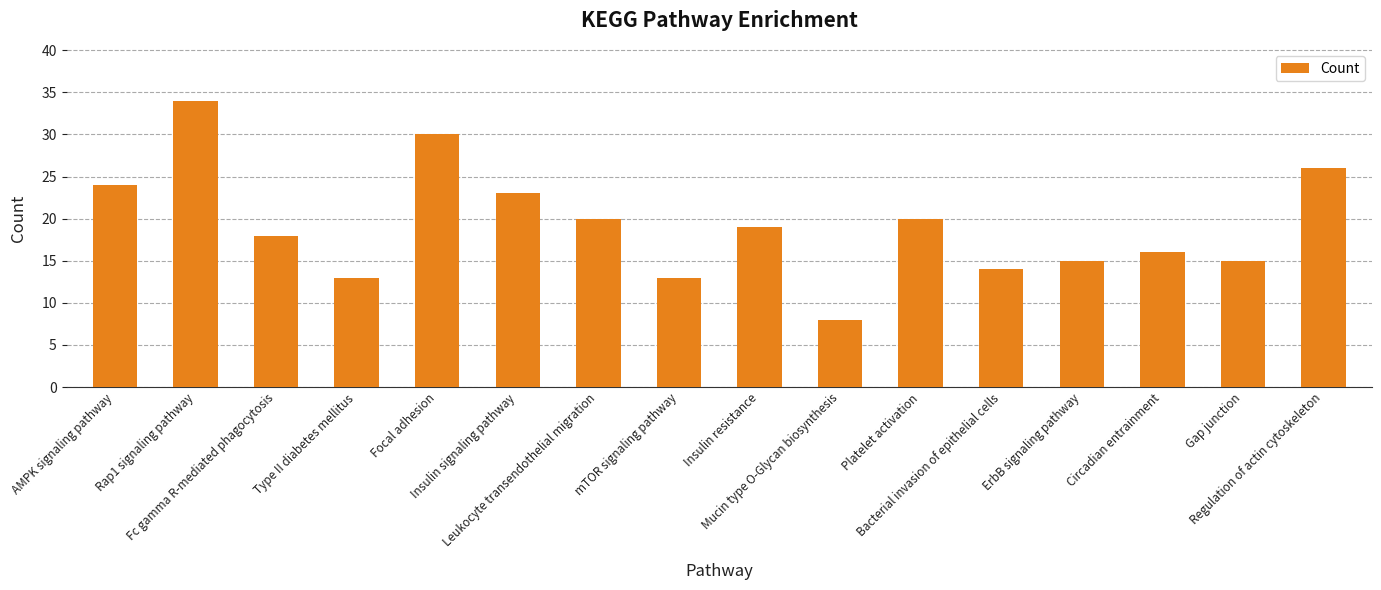

What is the sum of all values?

308